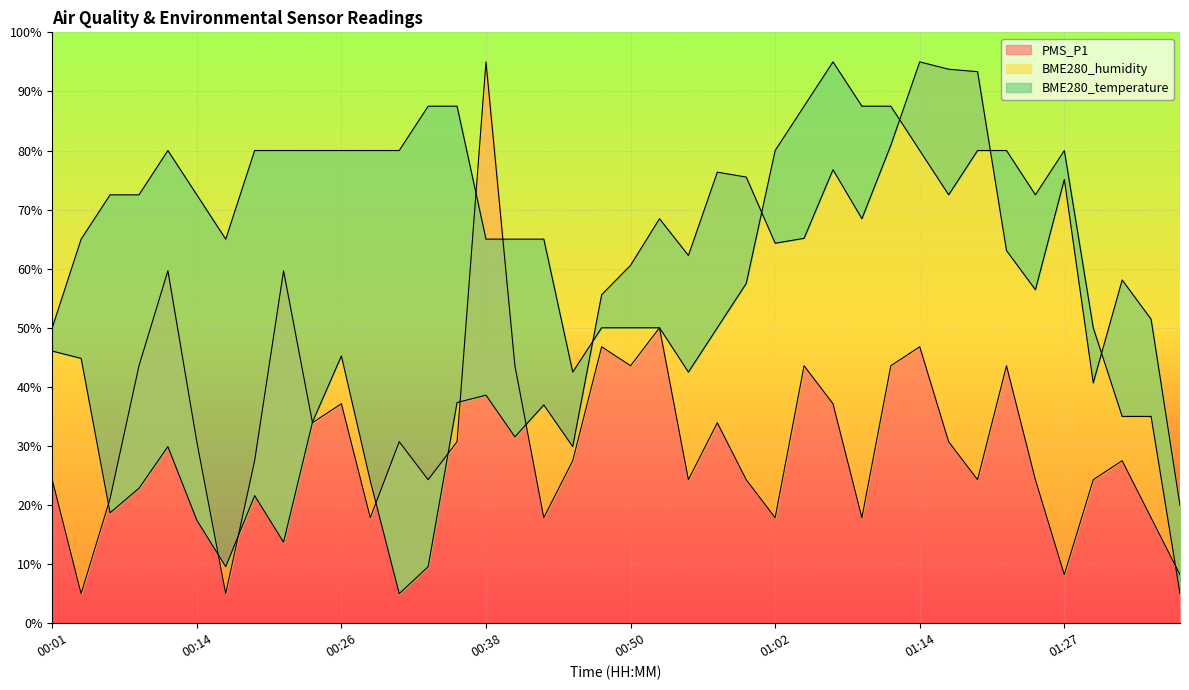

At which label does PMS_P1 reach its peak?

00:38